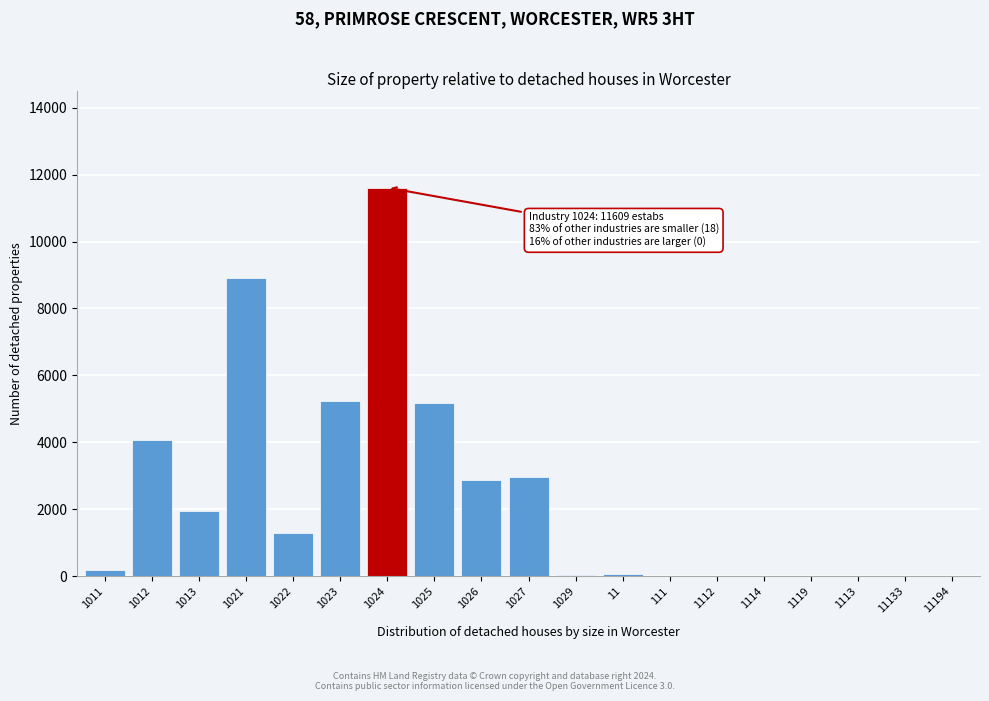

What is the sum of all values?

44424